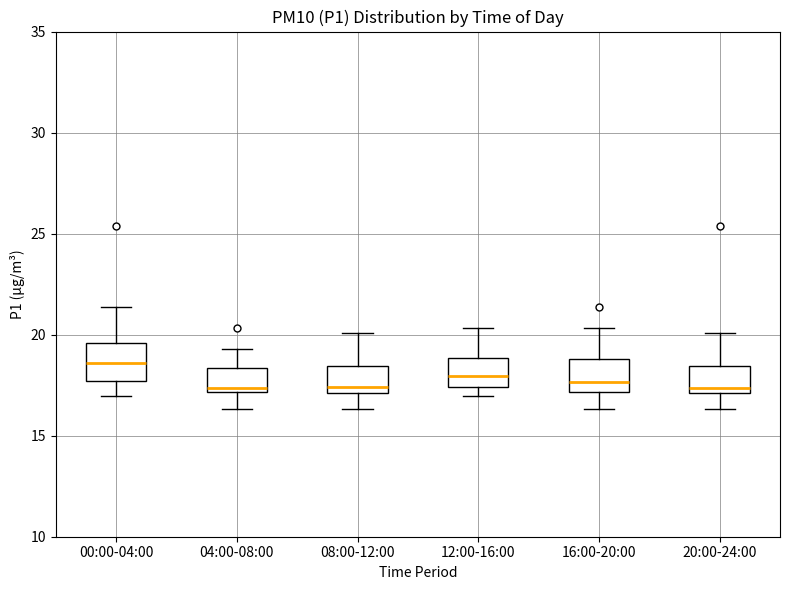

Reading left to right, transcribe this box plot: for each box, give where its median line is, the range the box spans, and where its two whiskers end, as read against the y-axis. The values are not printed on the chart, so give them approximately, as read against the axis.

00:00-04:00: median 18.5, box 17.5 to 19.5, whiskers 17.0 to 21.5
04:00-08:00: median 17.5, box 17.0 to 18.5, whiskers 16.5 to 19.5
08:00-12:00: median 17.5, box 17.0 to 18.5, whiskers 16.5 to 20.0
12:00-16:00: median 18.0, box 17.5 to 19.0, whiskers 17.0 to 20.5
16:00-20:00: median 17.5, box 17.0 to 19.0, whiskers 16.5 to 20.5
20:00-24:00: median 17.5, box 17.0 to 18.5, whiskers 16.5 to 20.0